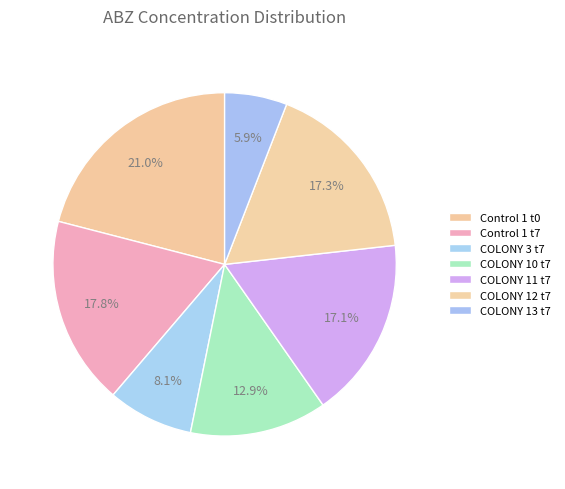

How many slices are in this pie chart?

7